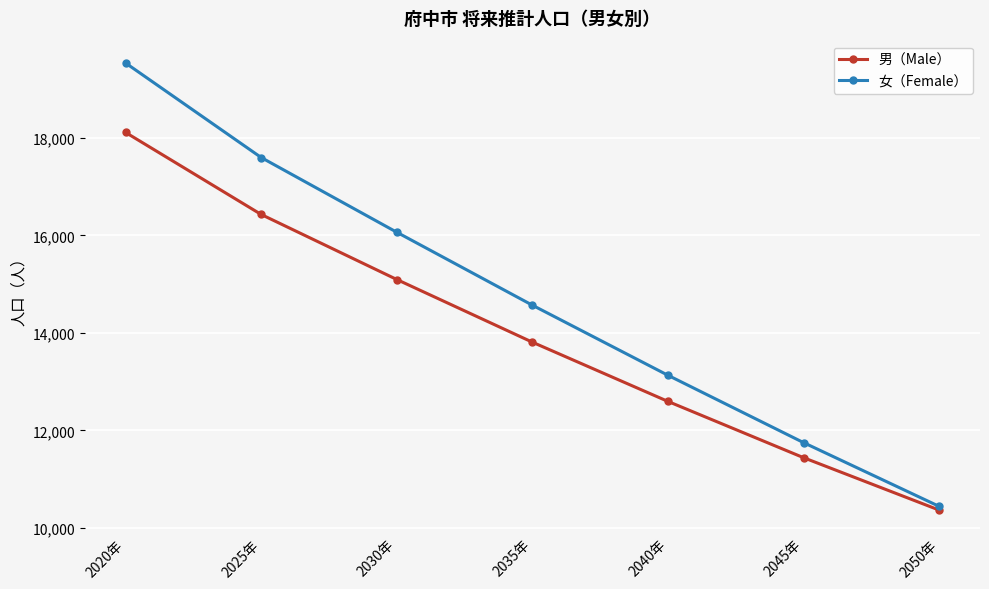

Reading left to right, what are all the values shown in this chart?

男（Male）: 2020年=18115	2025年=16431	2030年=15096	2035年=13809	2040年=12593	2045年=11438	2050年=10362
女（Female）: 2020年=19540	2025年=17600	2030年=16066	2035年=14568	2040年=13129	2045年=11747	2050年=10438